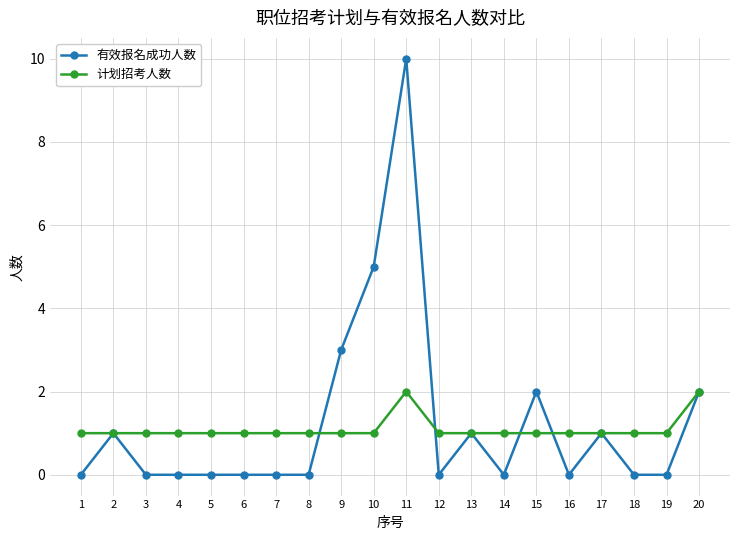

Reading right to left, what are all the values shown in this chart?

有效报名成功人数: 20=2	19=0	18=0	17=1	16=0	15=2	14=0	13=1	12=0	11=10	10=5	9=3	8=0	7=0	6=0	5=0	4=0	3=0	2=1	1=0
计划招考人数: 20=2	19=1	18=1	17=1	16=1	15=1	14=1	13=1	12=1	11=2	10=1	9=1	8=1	7=1	6=1	5=1	4=1	3=1	2=1	1=1